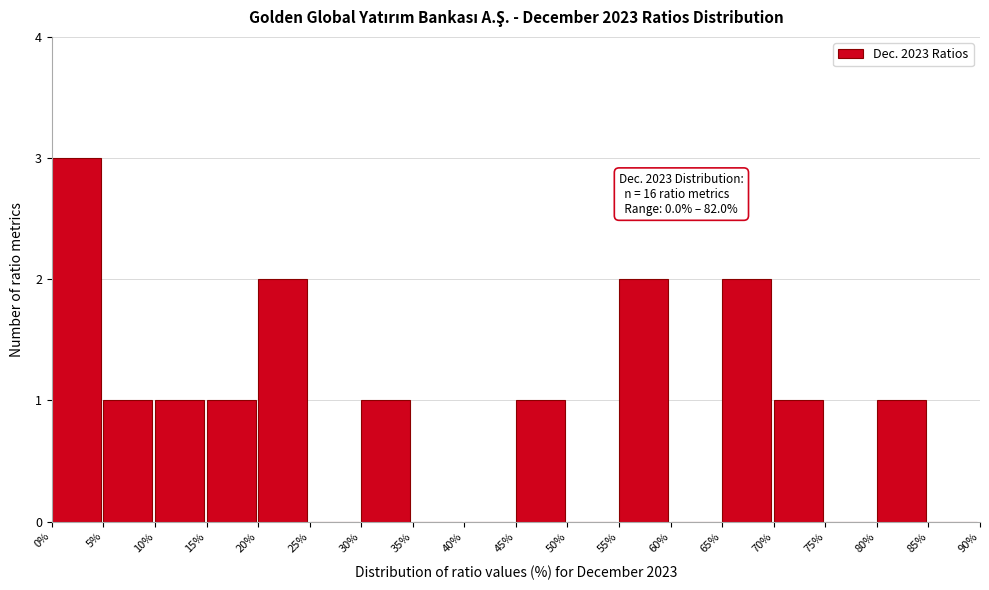

Which range on the x-axis has the tallest bar?

0% to 5%